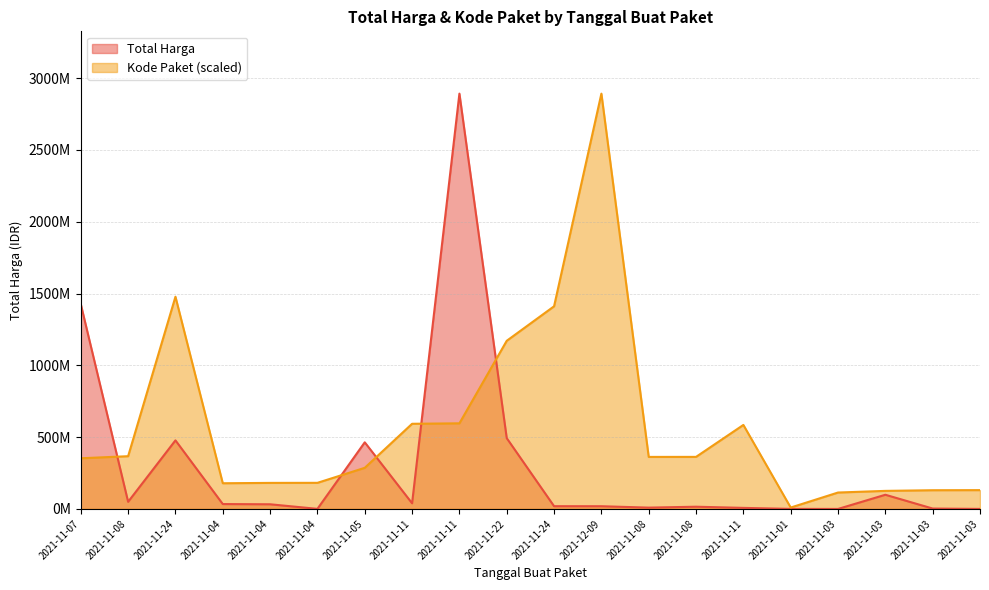

Which series changed the most between 2021-11-24 and 2021-11-22?

Kode Paket